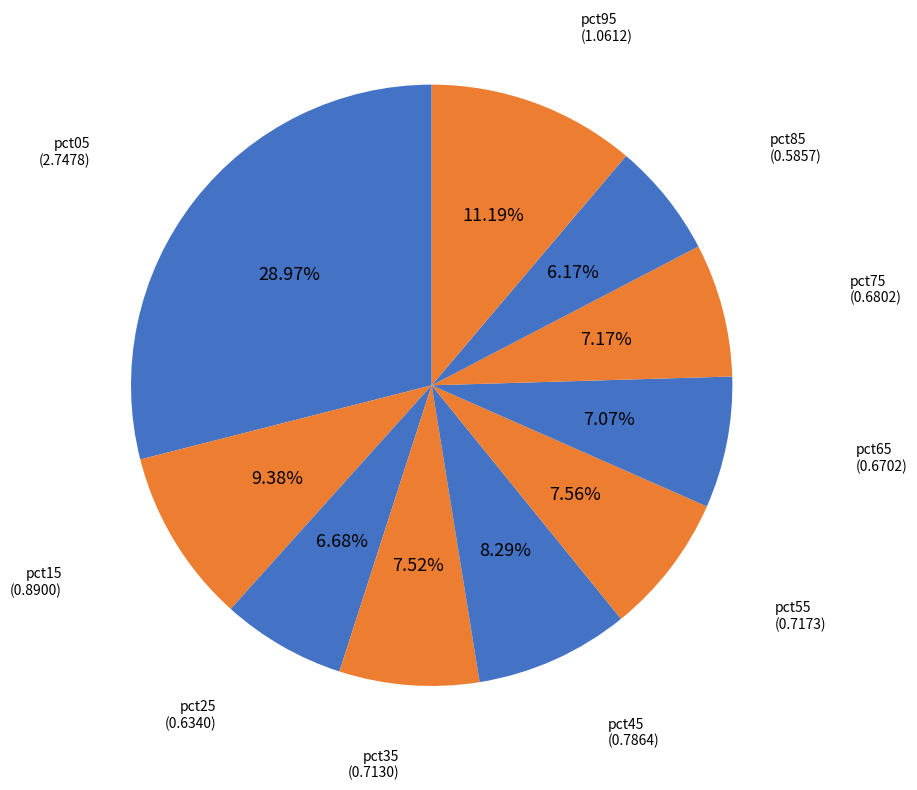

Is there any slice that represents more than half of the pie?

No